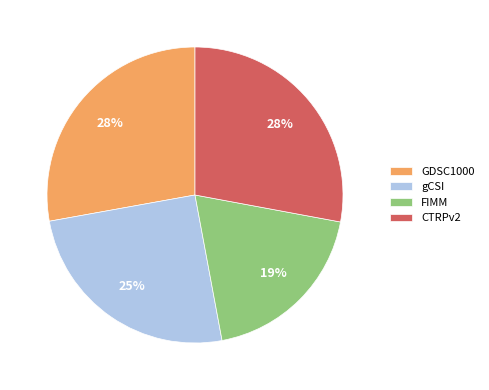

True or false: FIMM accounts for 19% of the total.

True